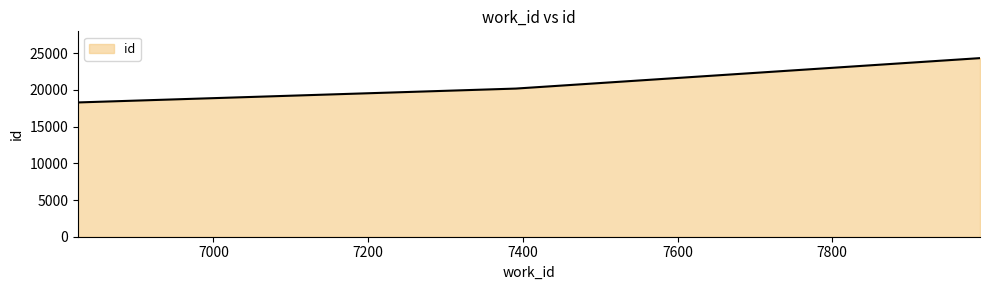

Does the chart display data point markers on the line(s)?

No